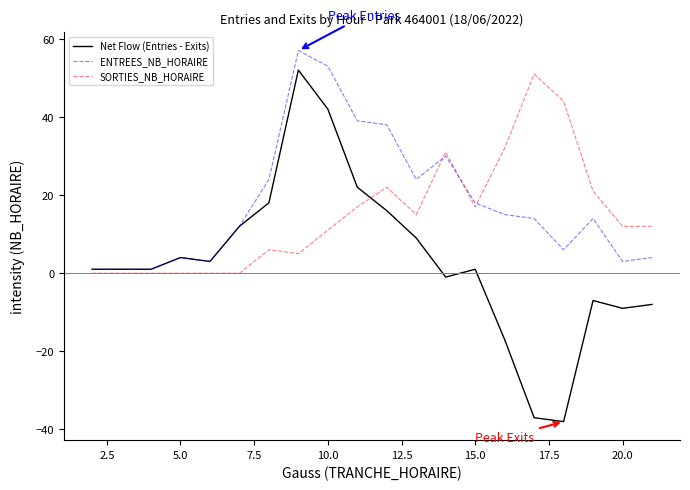

List the series in order of their peak value, highest first.

ENTREES_NB_HORAIRE, Net Flow (Entries - Exits), SORTIES_NB_HORAIRE